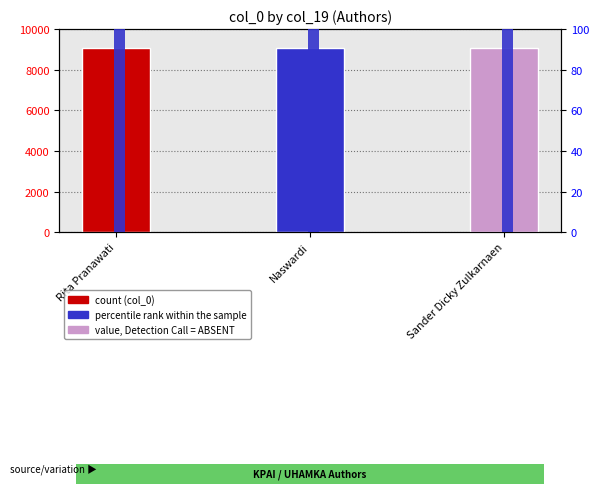

Rank the series by their average value, from highest to lowest.

col_0 (record id), percentile rank within the sample